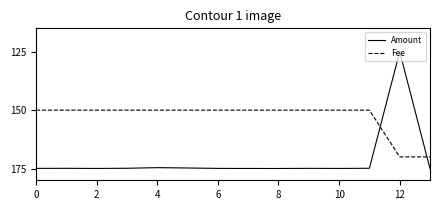

What is the difference between the maximum and minimum values in the Fee series?

20.0